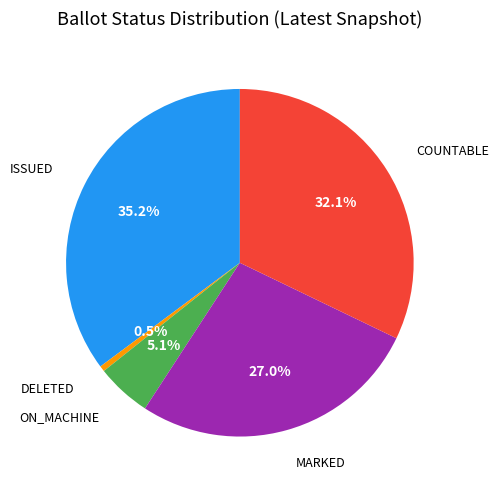

Is COUNTABLE the majority of the pie?

No